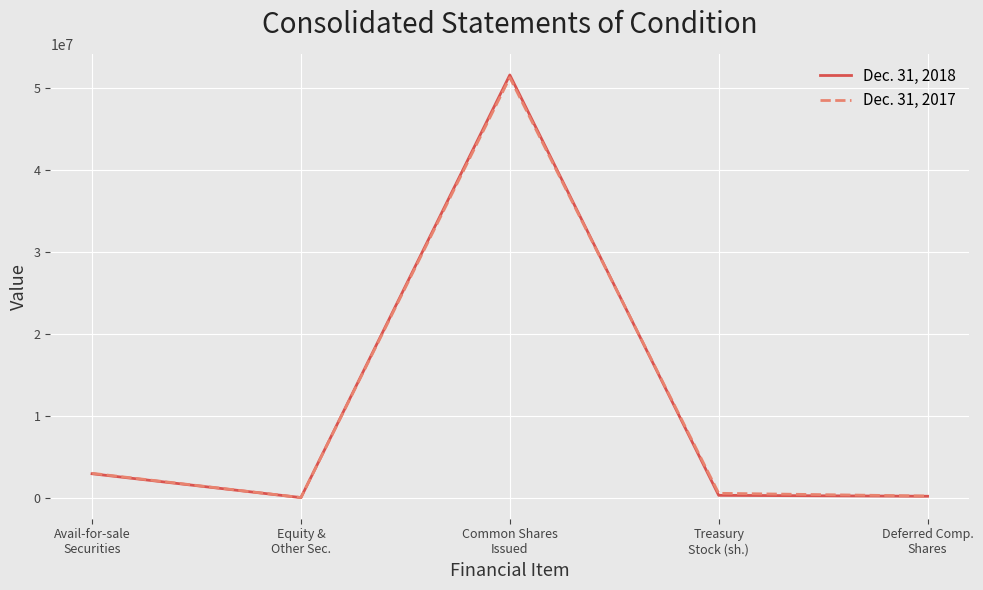

Which series ends up on top after the final intersection of Dec. 31, 2018 and Dec. 31, 2017?

Dec. 31, 2017